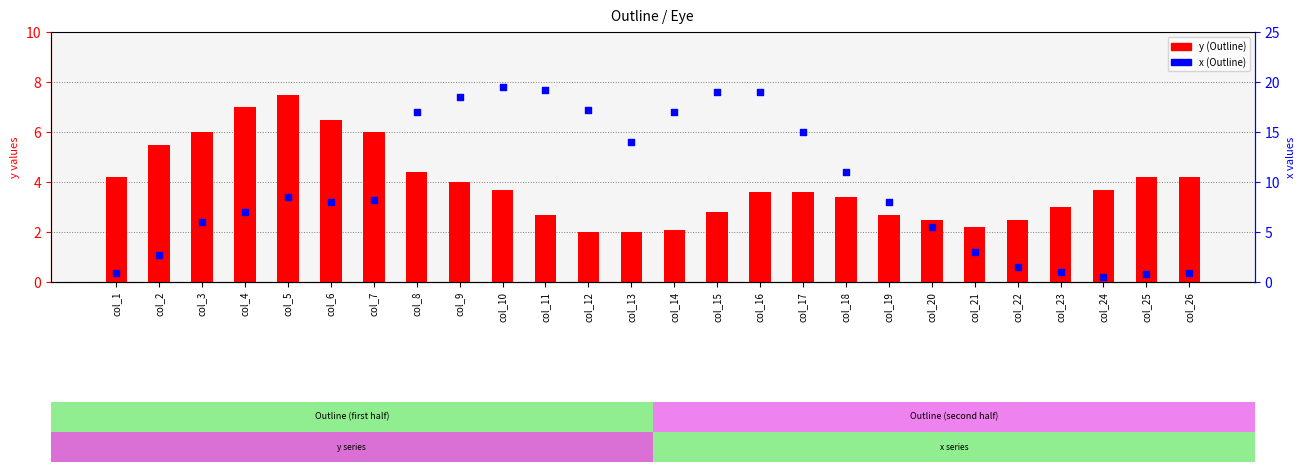

What is the total value across all series at col_21?

5.2